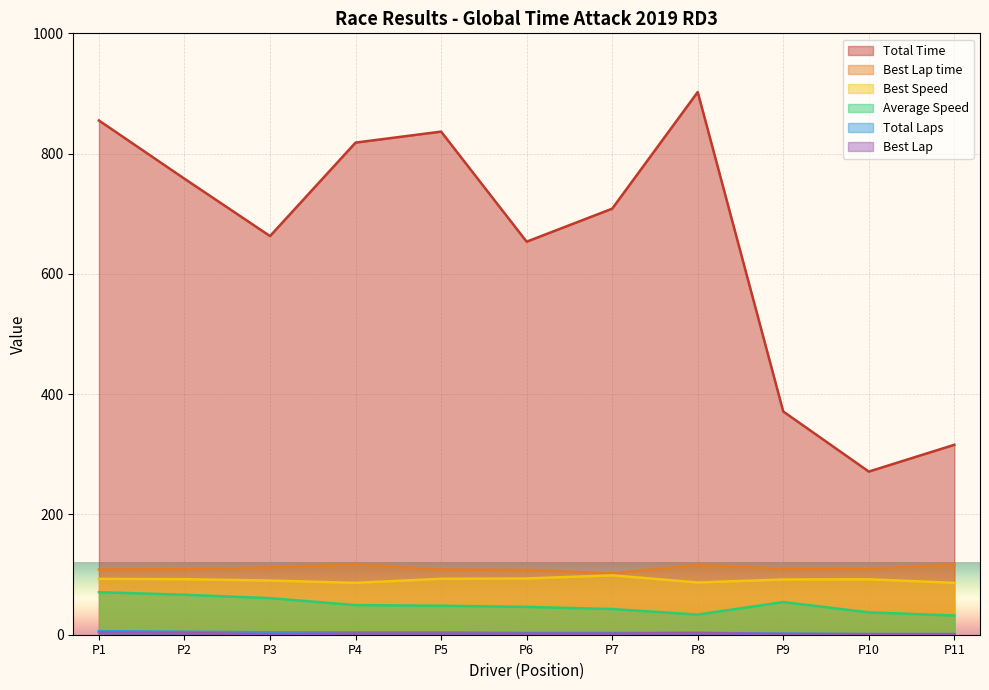

True or false: Total Laps and Total Time cross at least once.

False